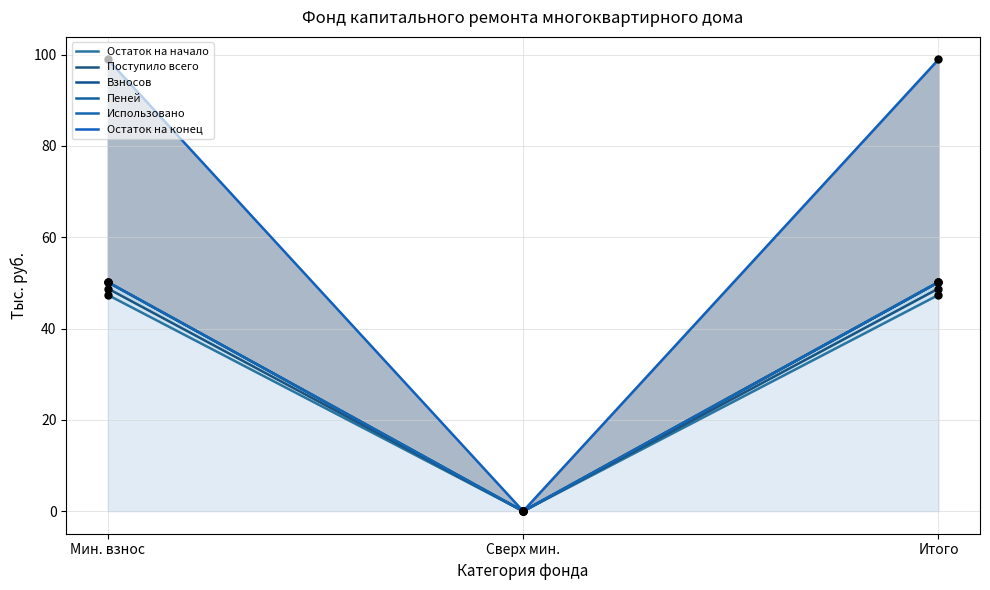

At how many categories does at least one series exceed 45?

2